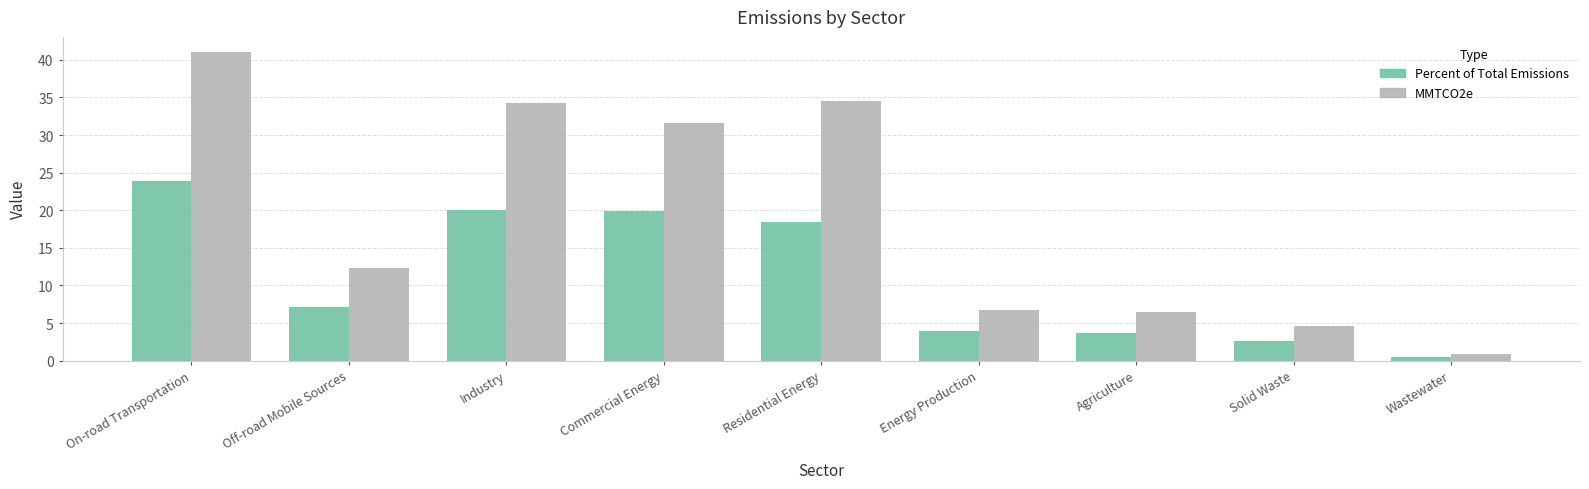

What is the value of the MMTCO2e bar at the 8th from the left?

4.6